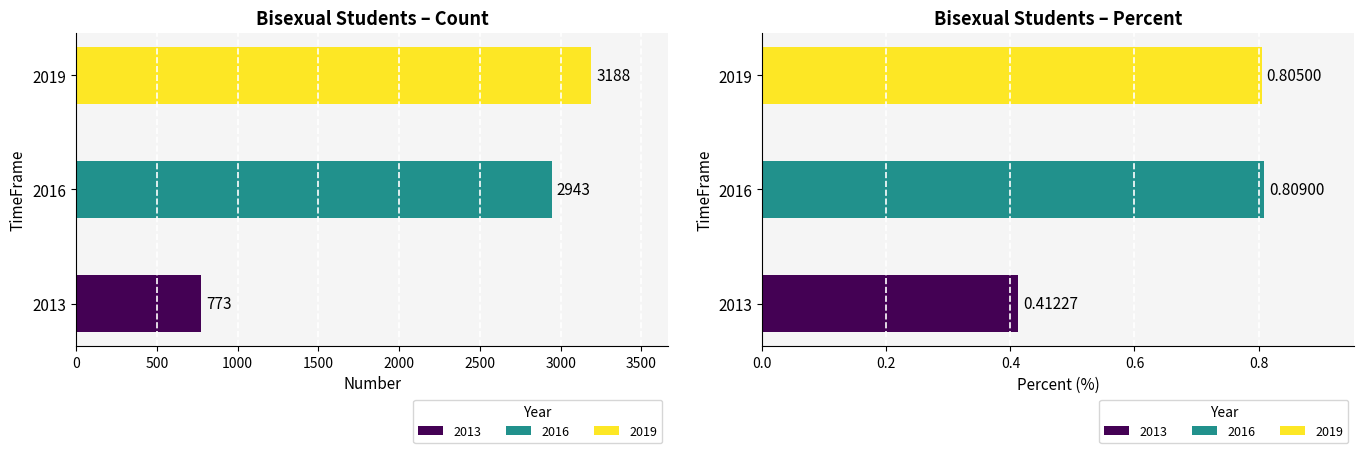

At which label is Number closest to 1980?

2016